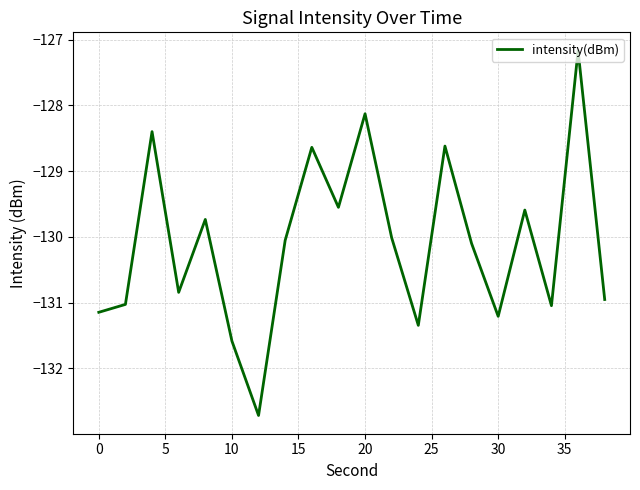

What is the smallest value displayed?

-132.7